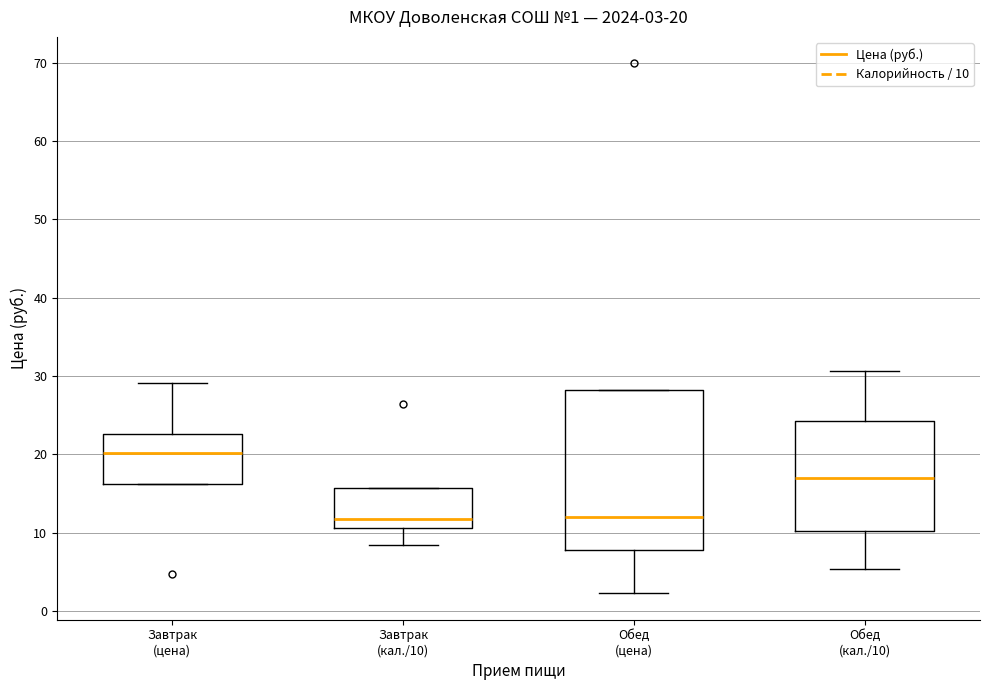

Which box's median line is the highest?

Завтрак (цена)